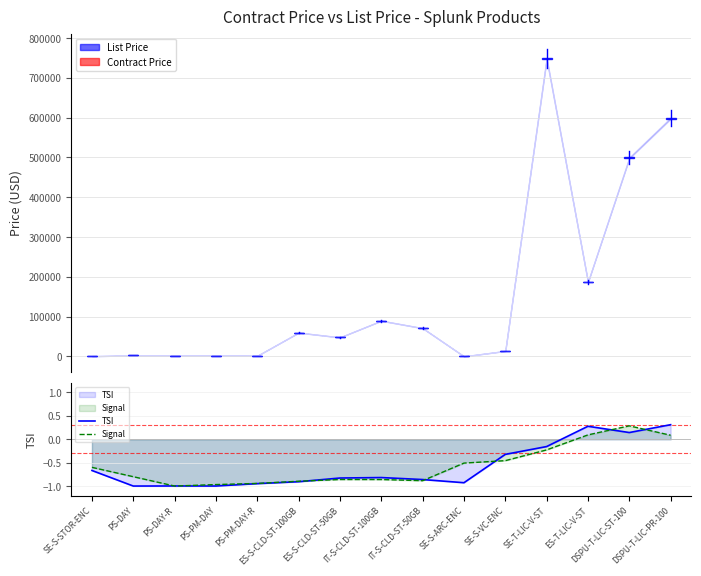

The TSI series shows -0.8 at ES-S-CLD-ST-50GB. True or false?

True